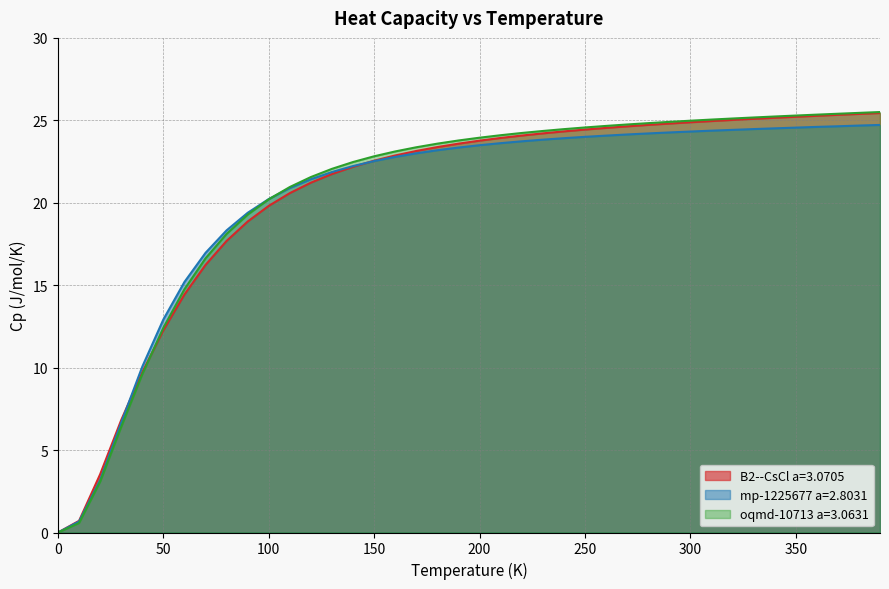

Count the number of data series in this chart.

3